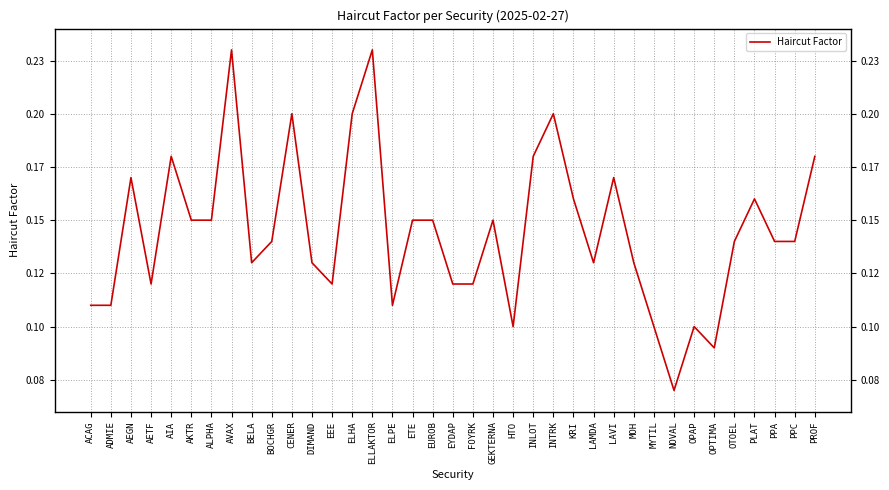

Does the chart have visible grid lines?

Yes